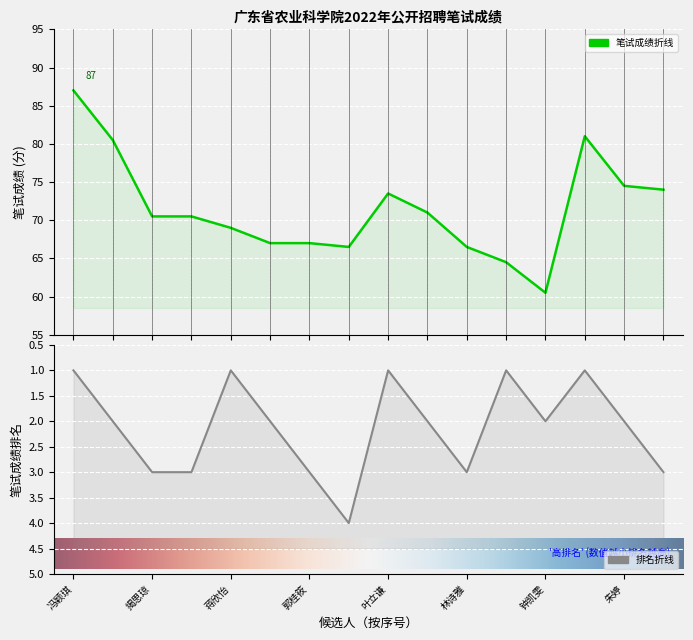

What is the label of the 9th point from the right?

黄慧璇